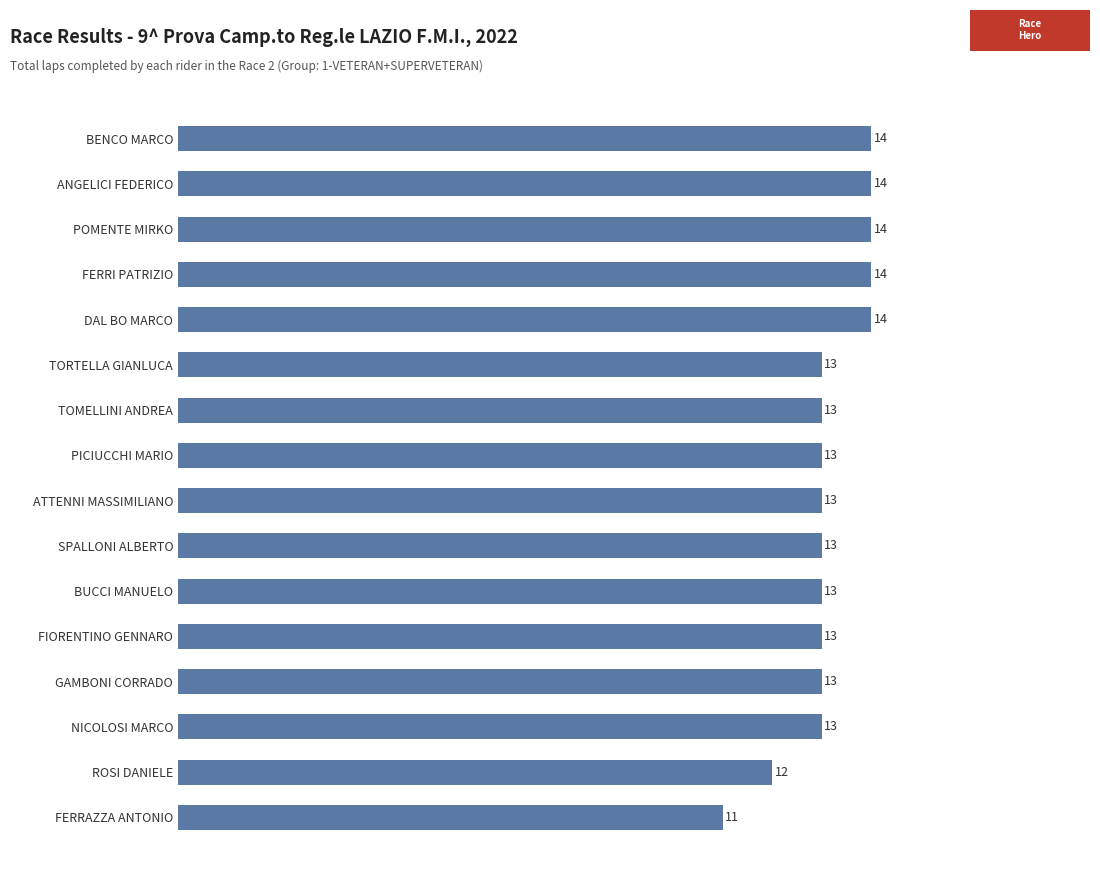

What is the difference between the maximum and minimum values?

3